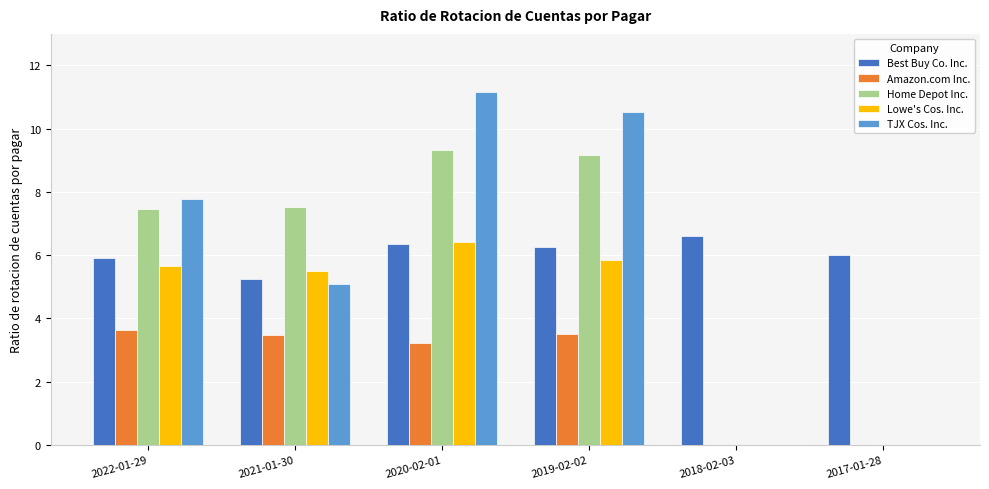

At which label does Amazon.com Inc. first exceed 3?

2022-01-29